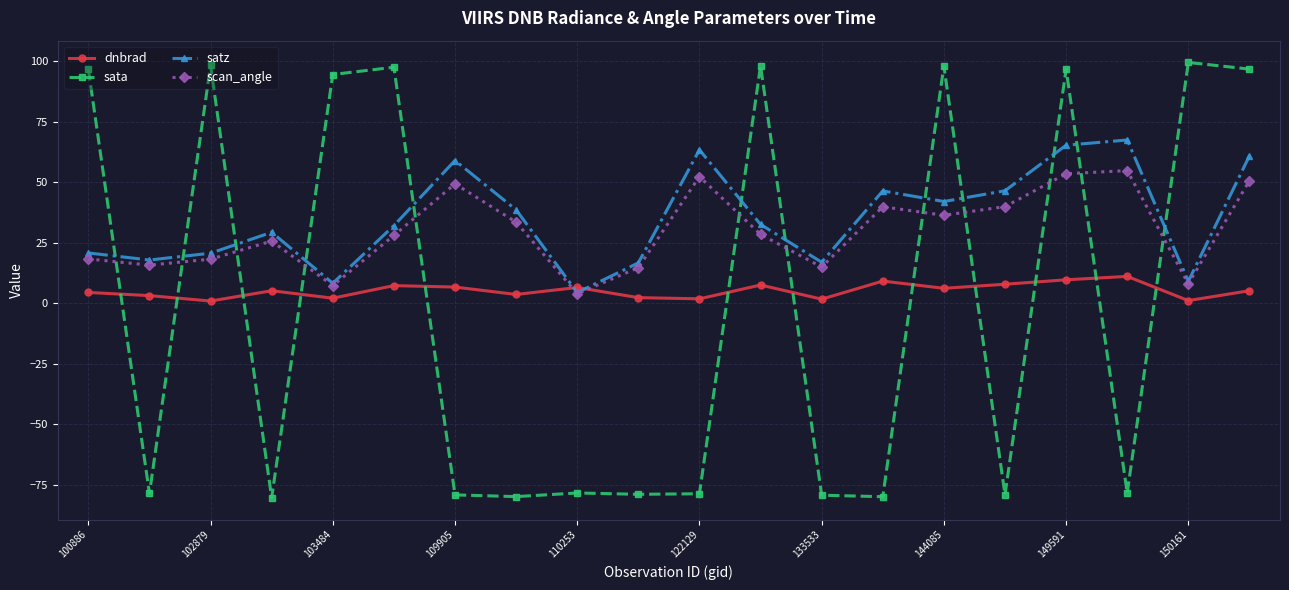

True or false: scan_angle and sata intersect in this chart.

True